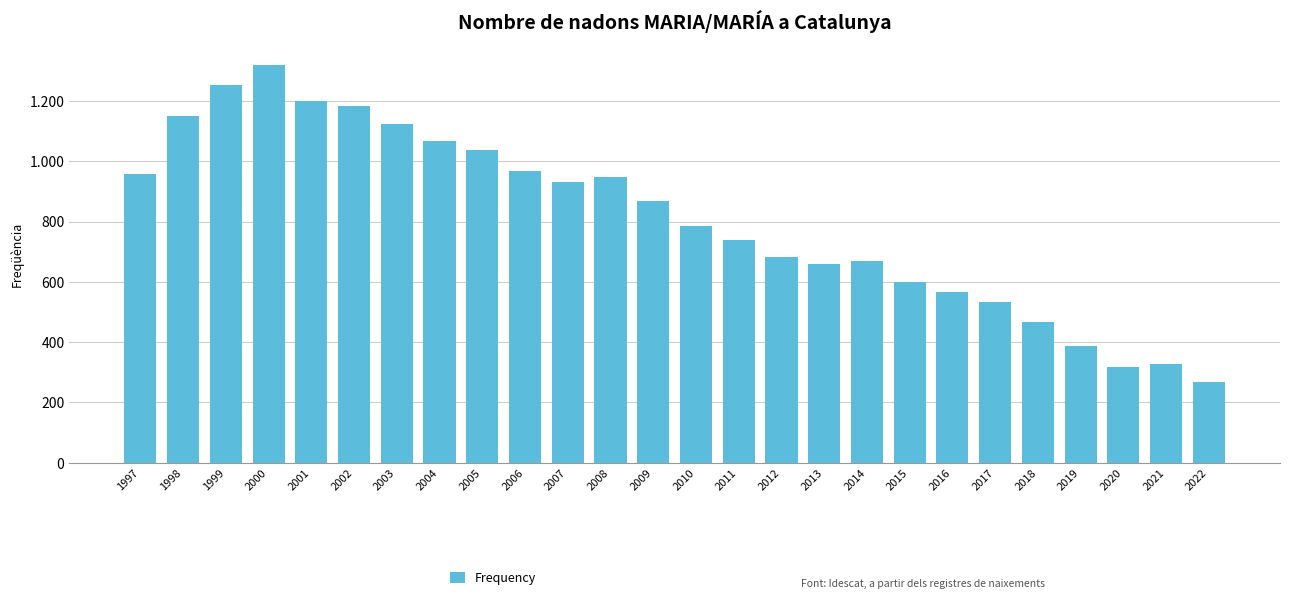

What is the value of the 4th bar from the left?

1318